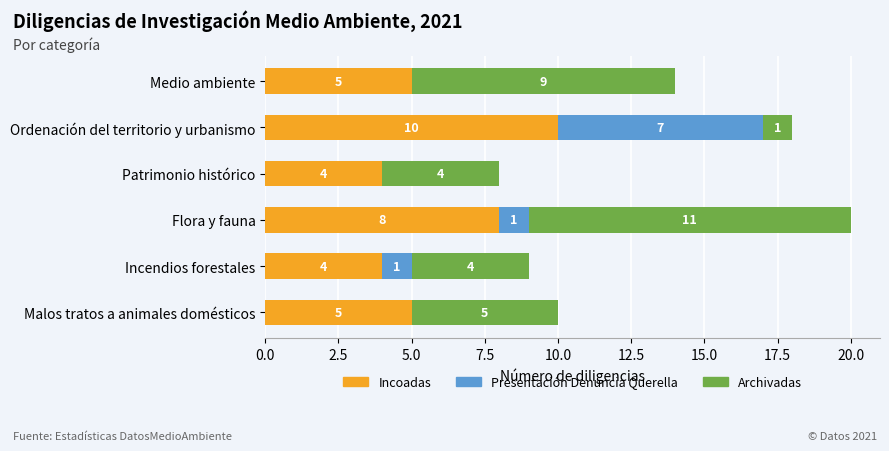

What are all the series names shown in the legend?

Incoadas, Presentación Denuncia Querella, Archivadas